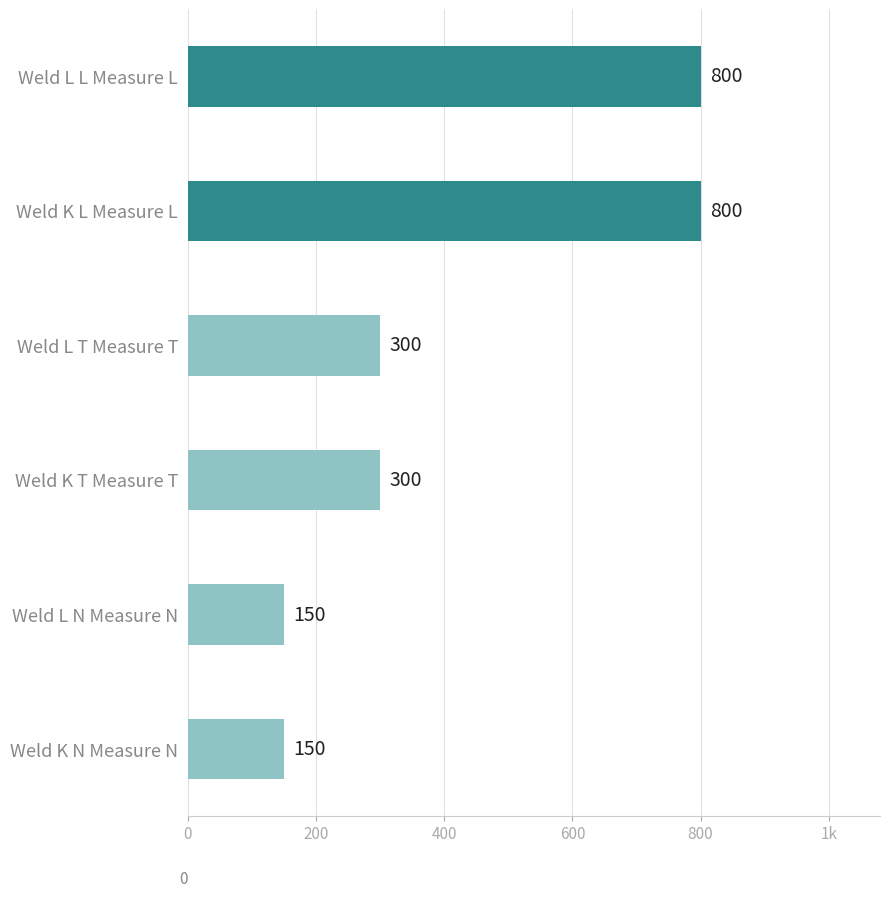

What is the average value?

417